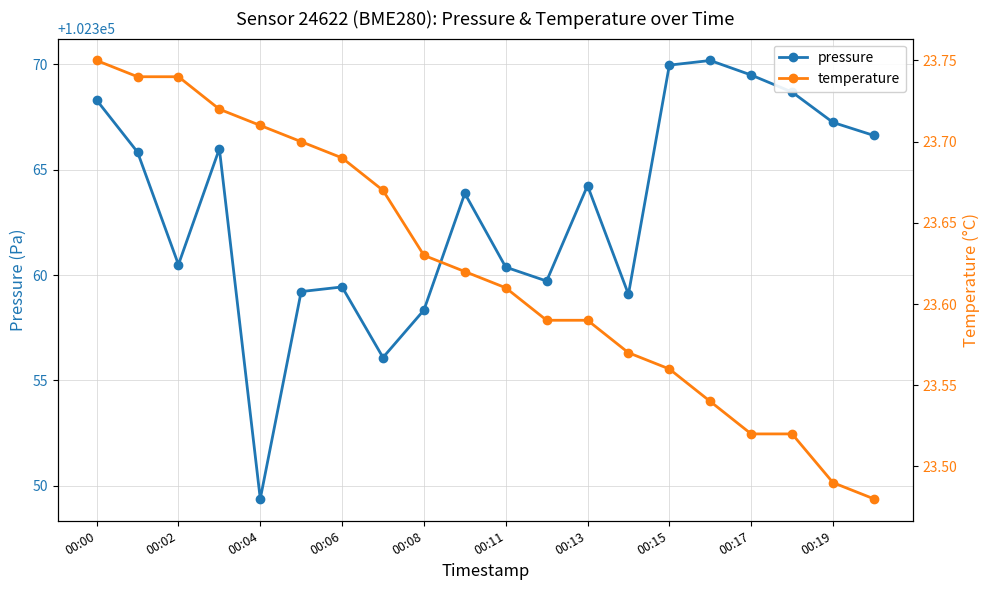

True or false: pressure has more than 2 interior local peaks.

True